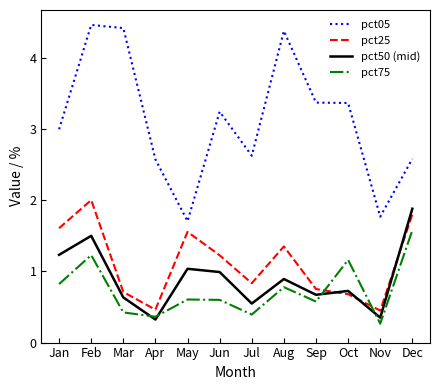

What is the total value across all series at Jan?

6.7